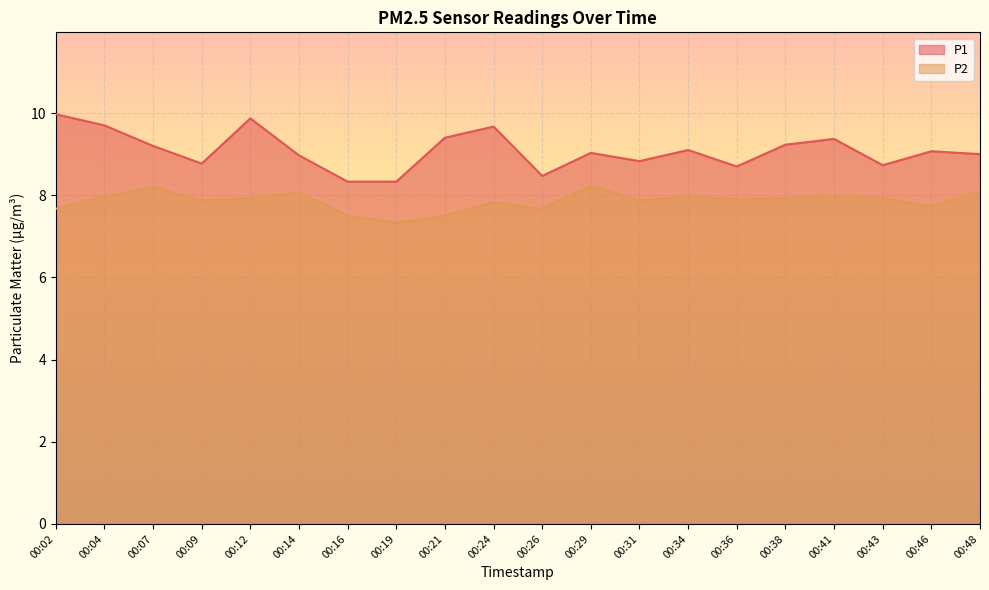

What is the difference between the second highest and minimum values in the P2 series?

0.9